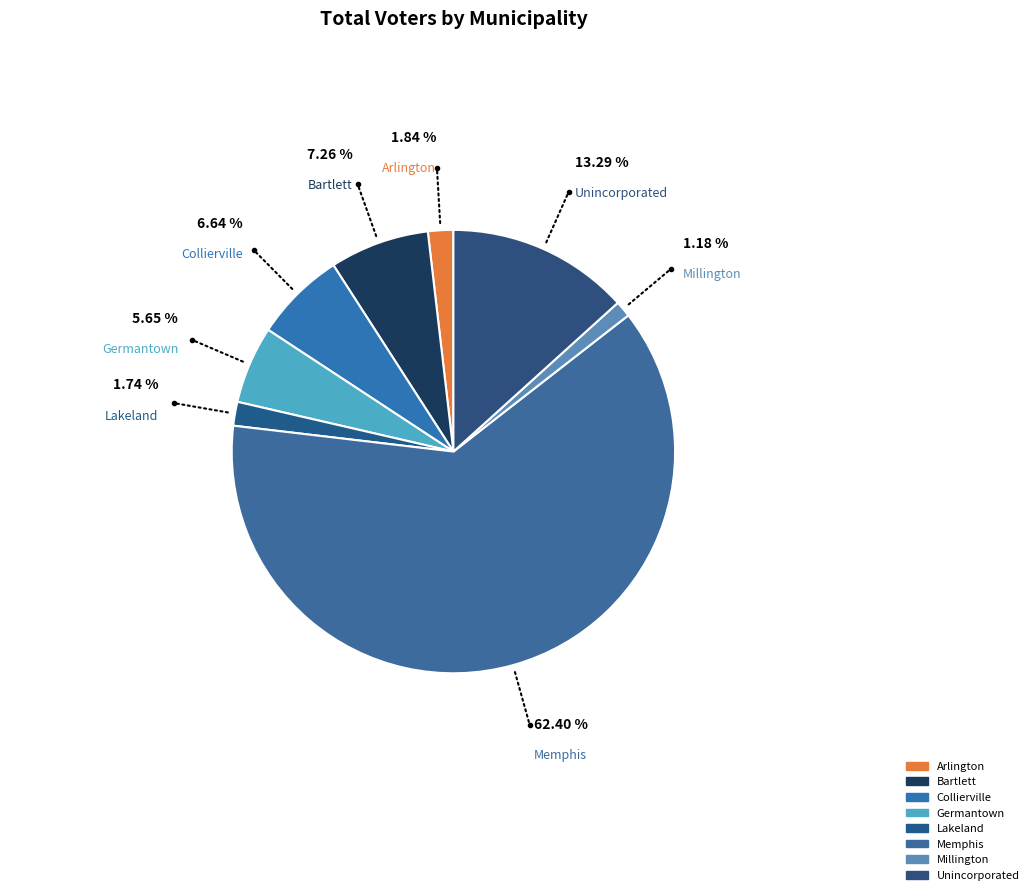

Combined, do Arlington and Germantown account for over 50%?

No